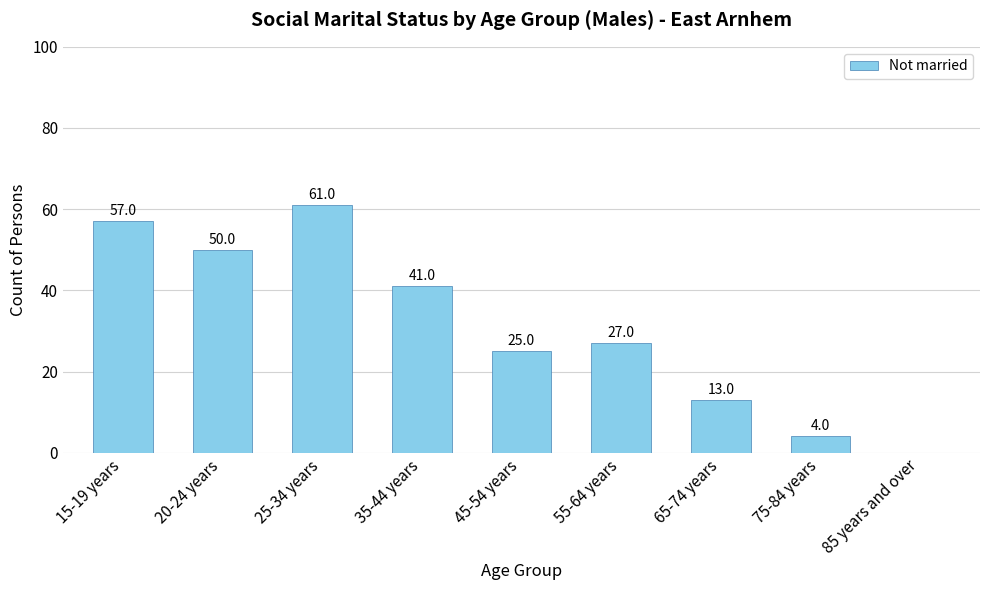

Is it true that the value at 15-19 years is 57?

True